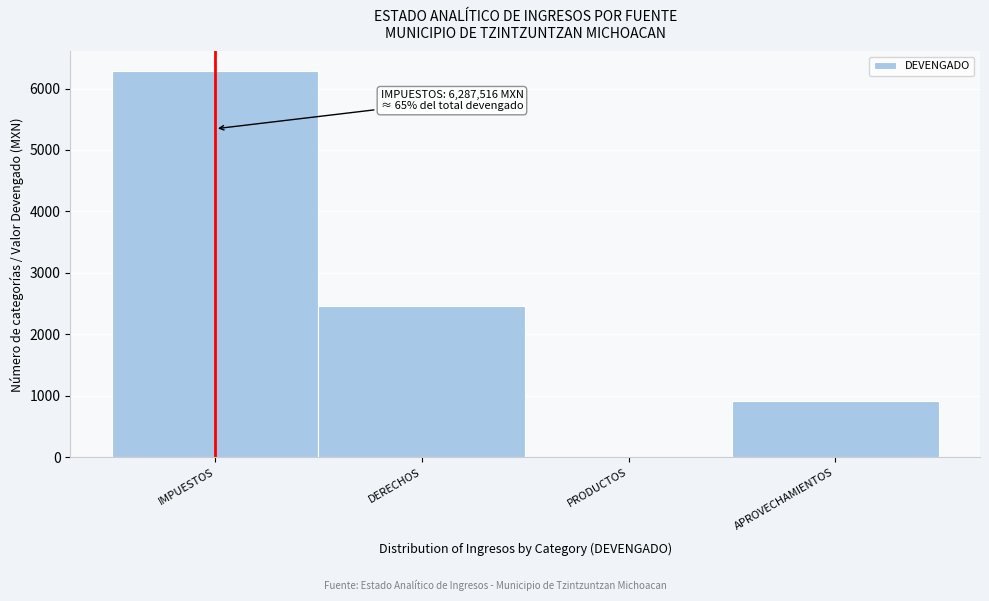

Reading left to right, what are all the values shown in this chart?

IMPUESTOS=6288	DERECHOS=2467	PRODUCTOS=4	APROVECHAMIENTOS=915